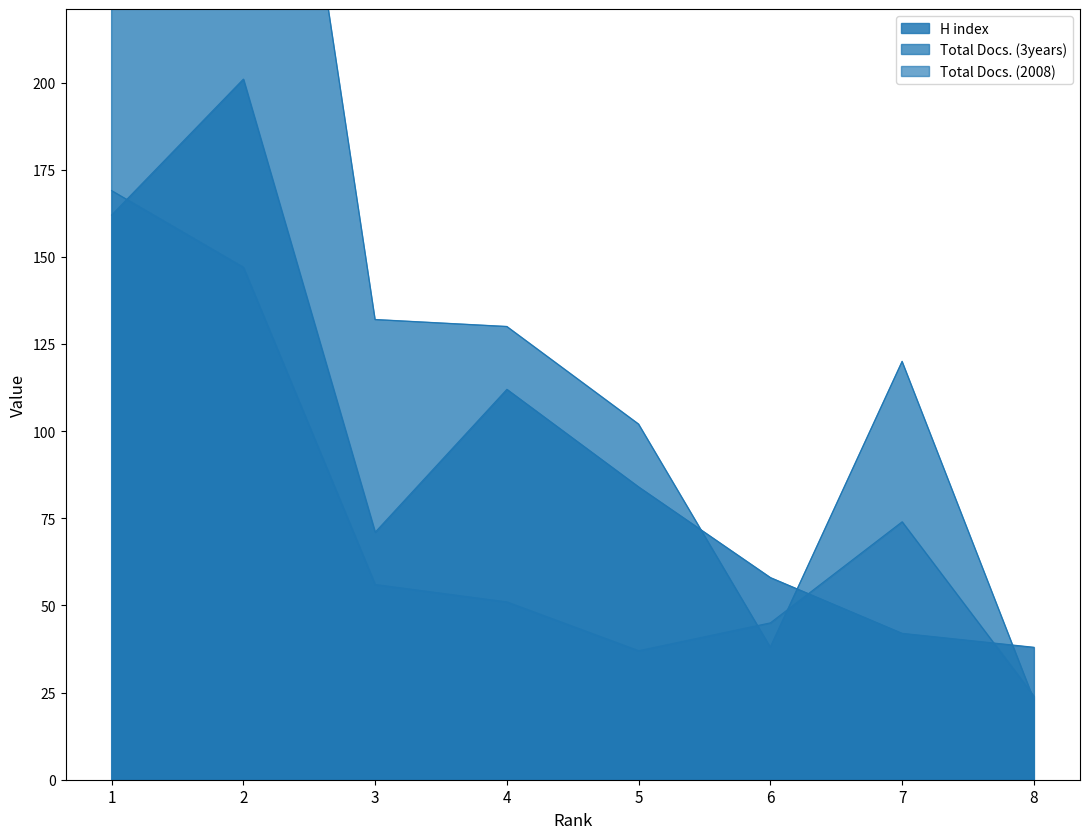

Read the Total Docs. (3years) value at 5.

102